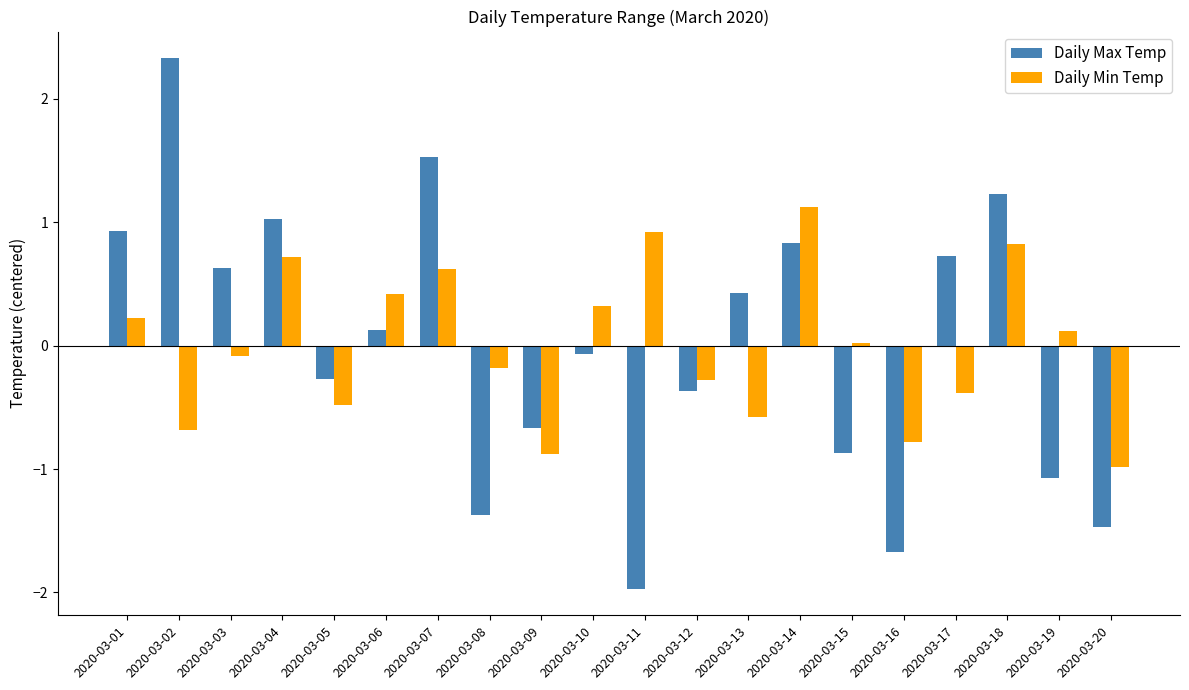

Which series has the widest spread of values?

Daily Max Temp